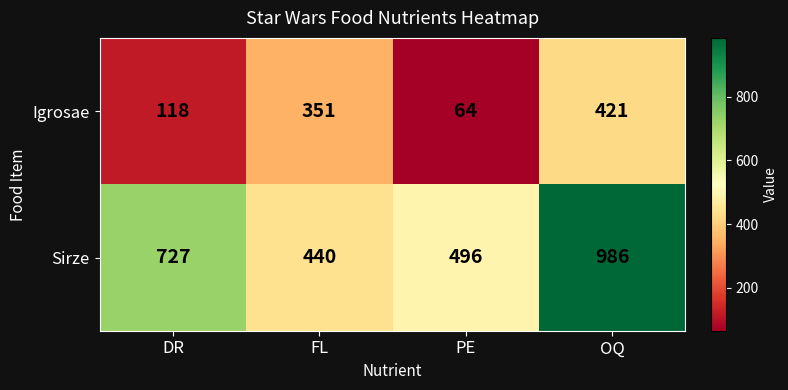

Reading left to right, list all the values displayed in this chart.

Igrosae: 118	351	64	421
Sirze: 727	440	496	986